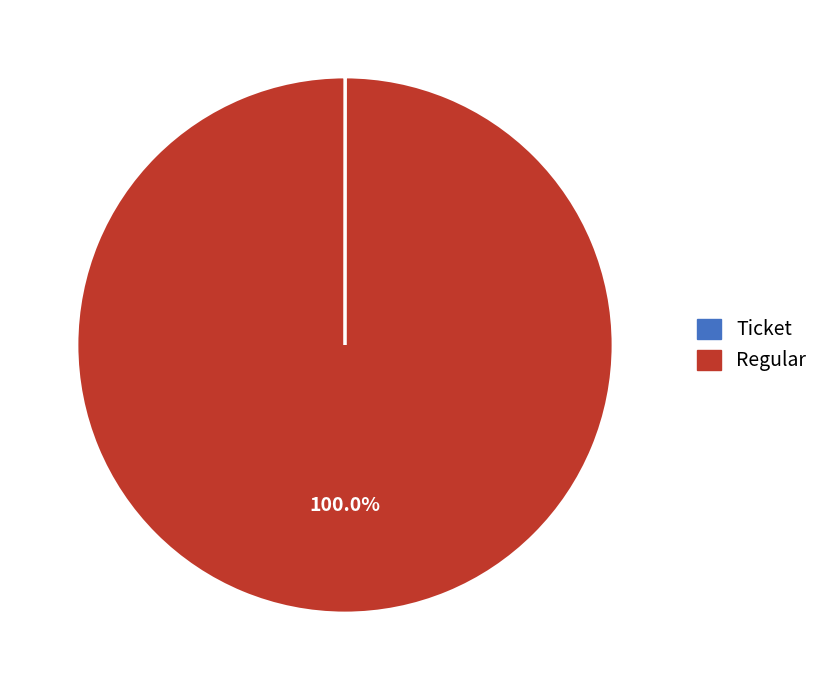

To the nearest percent, what portion does Regular represent?

100%